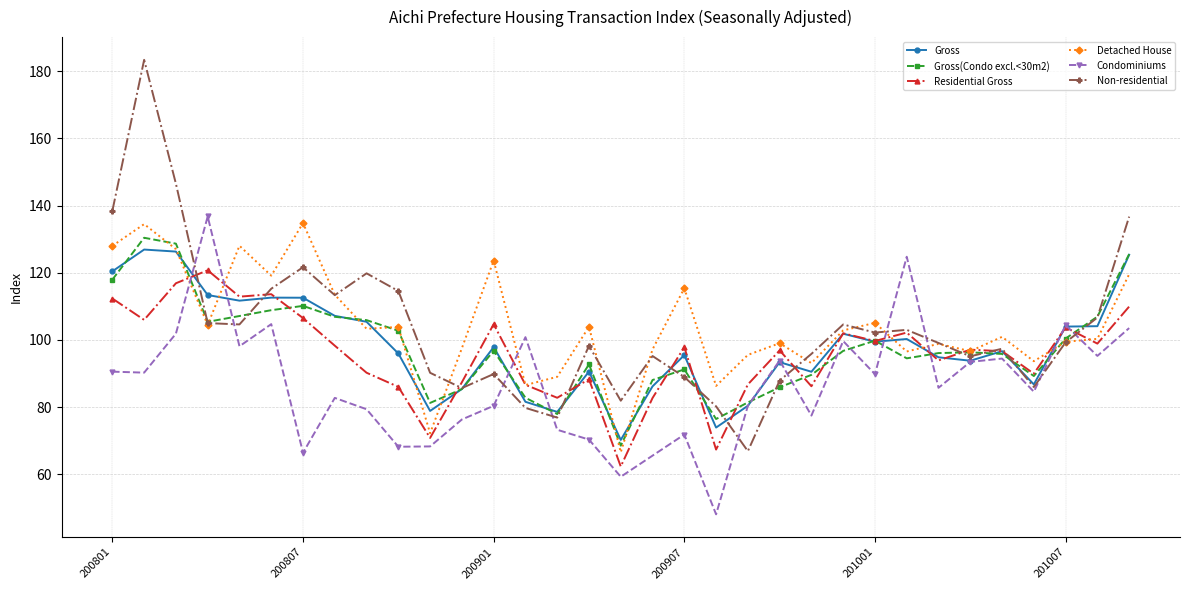

What is the minimum value for Gross?

70.2